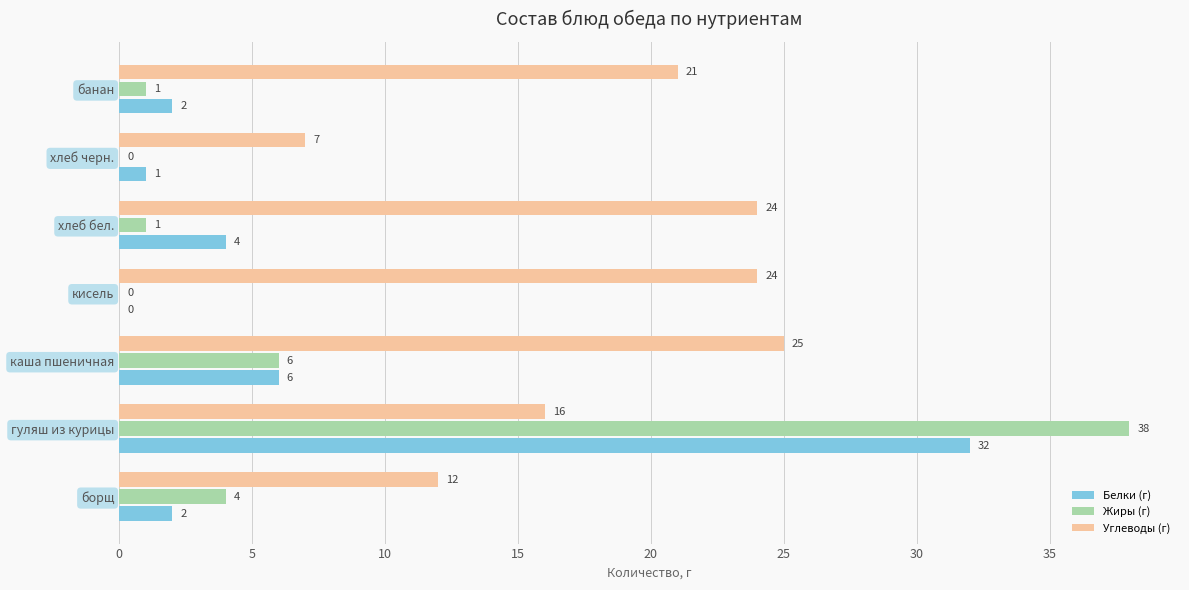

What is the sum of all Белки (г) values?

47